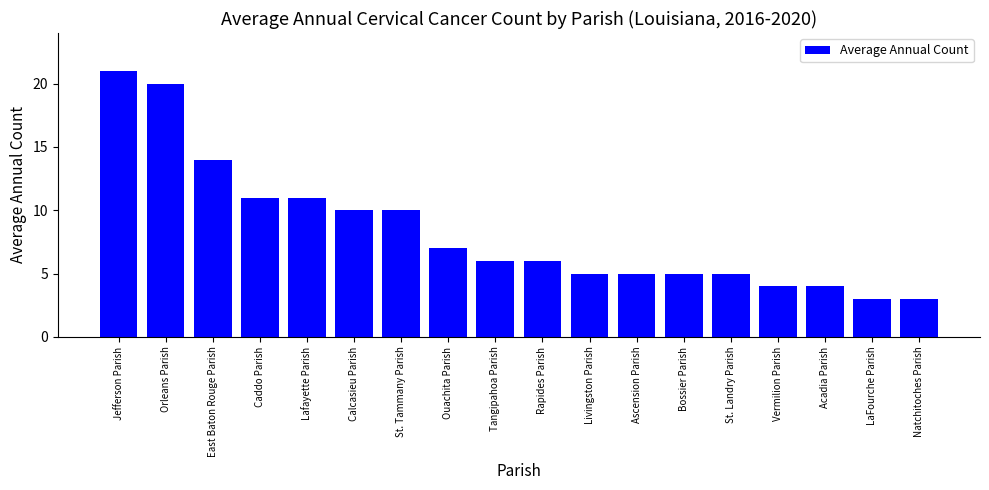

Reading left to right, transcribe all the data shown in this chart.

Jefferson Parish=21	Orleans Parish=20	East Baton Rouge Parish=14	Caddo Parish=11	Lafayette Parish=11	Calcasieu Parish=10	St. Tammany Parish=10	Ouachita Parish=7	Tangipahoa Parish=6	Rapides Parish=6	Livingston Parish=5	Ascension Parish=5	Bossier Parish=5	St. Landry Parish=5	Vermilion Parish=4	Acadia Parish=4	LaFourche Parish=3	Natchitoches Parish=3